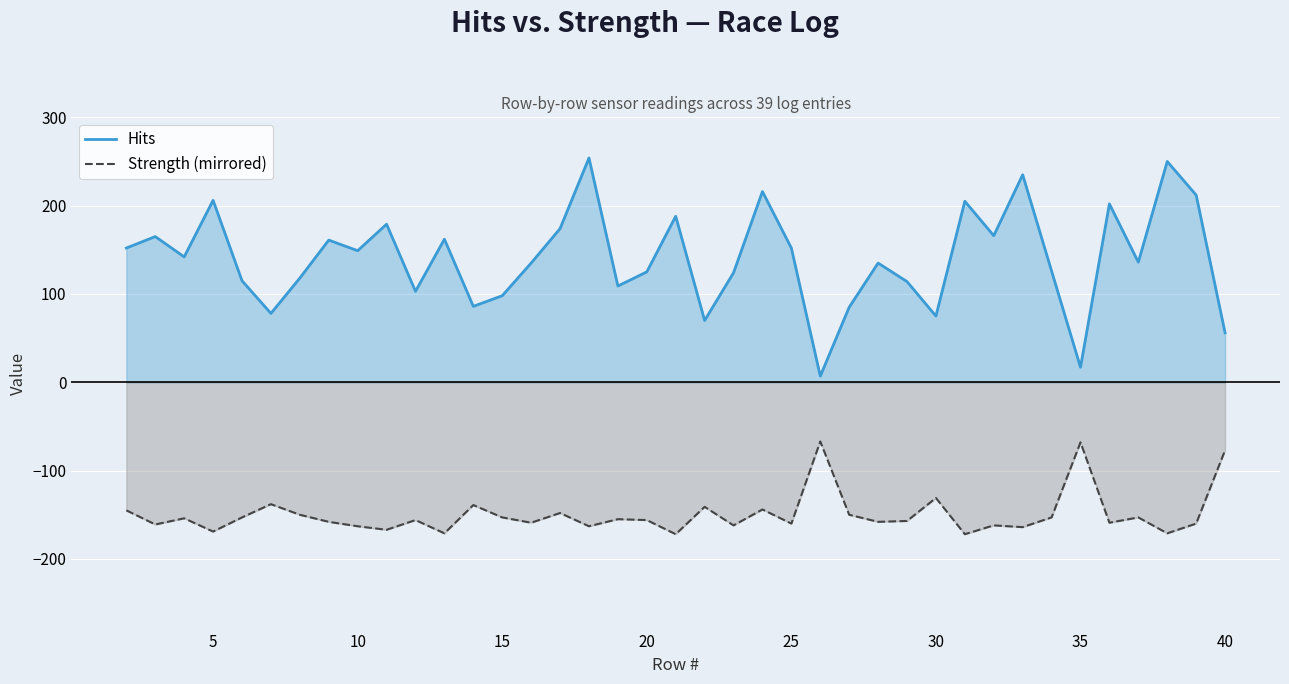

How many categories are shown in the chart?

39